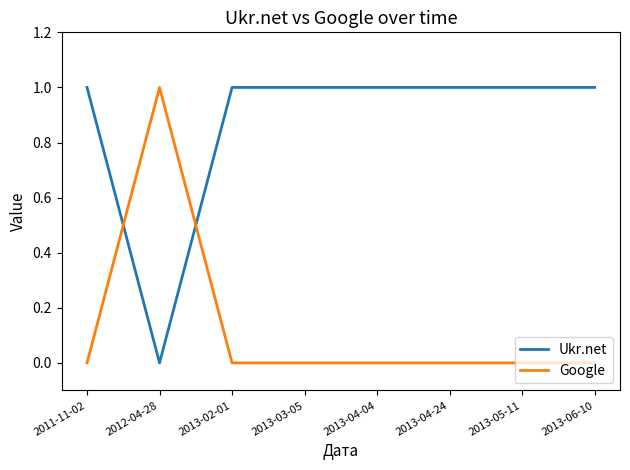

Reading right to left, extract all data points from this chart.

Ukr.net: 2013-06-10=1	2013-05-11=1	2013-04-24=1	2013-04-04=1	2013-03-05=1	2013-02-01=1	2012-04-28=0	2011-11-02=1
Google: 2013-06-10=0	2013-05-11=0	2013-04-24=0	2013-04-04=0	2013-03-05=0	2013-02-01=0	2012-04-28=1	2011-11-02=0